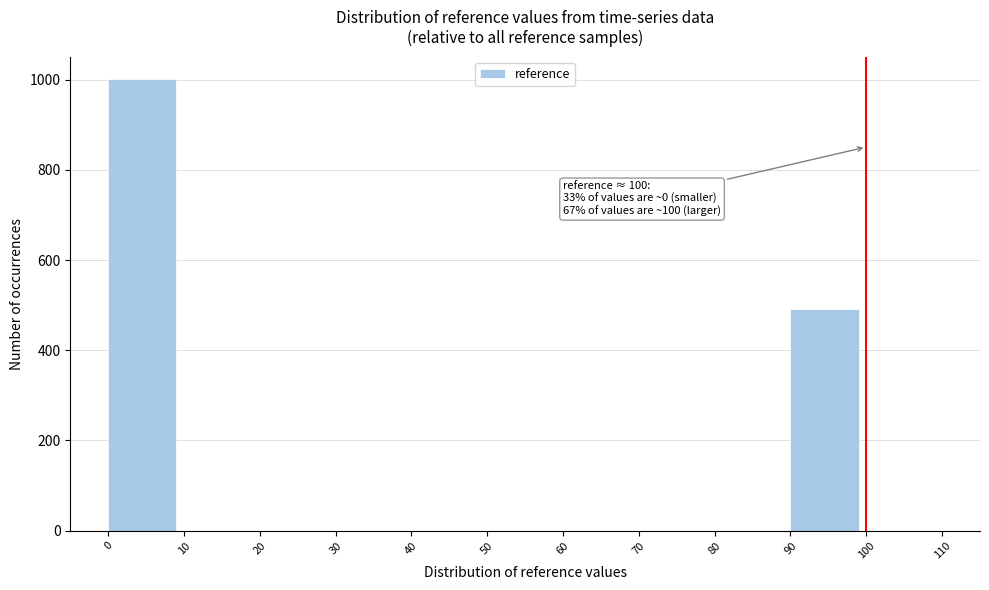

Which range on the x-axis has the tallest bar?

0 to 10